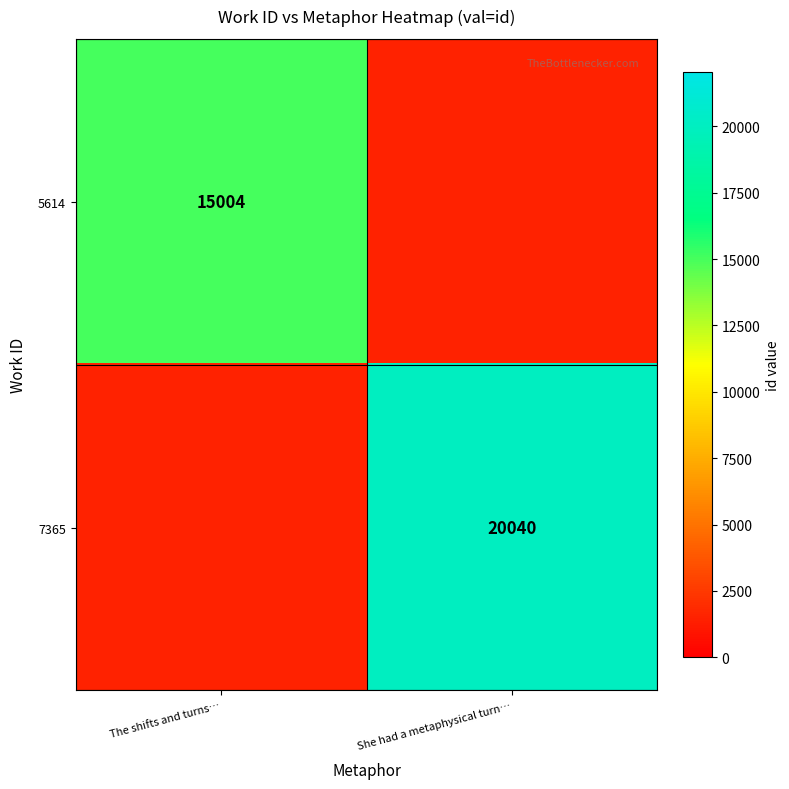

Is it true that 5614 equals 15004.0 at The shifts and turns…?

True